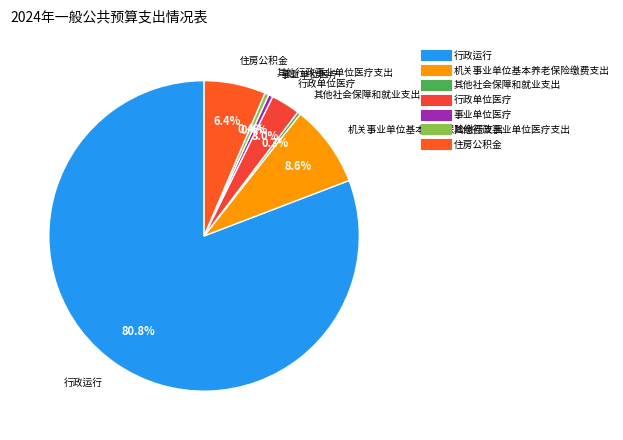

Count the number of slices in the pie.

7